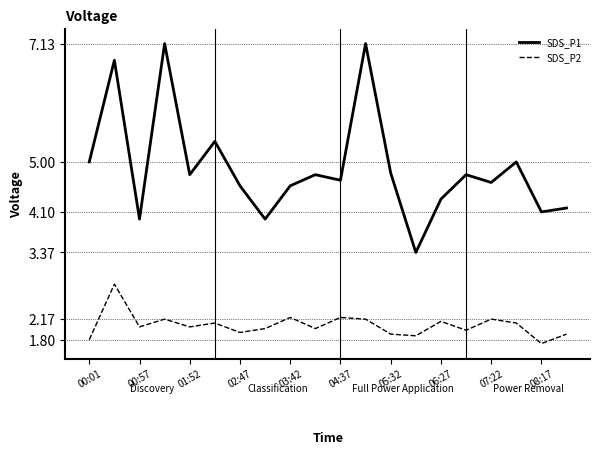

Which series has the largest total across all categories?

SDS_P1